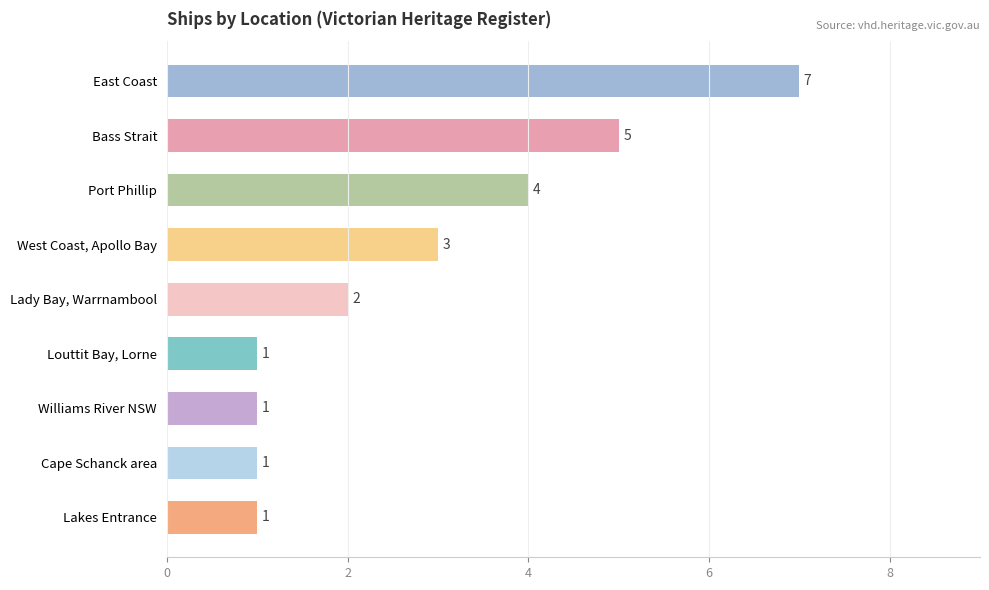

What is the change in value from Louttit Bay, Lorne to Lady Bay, Warrnambool?

+1